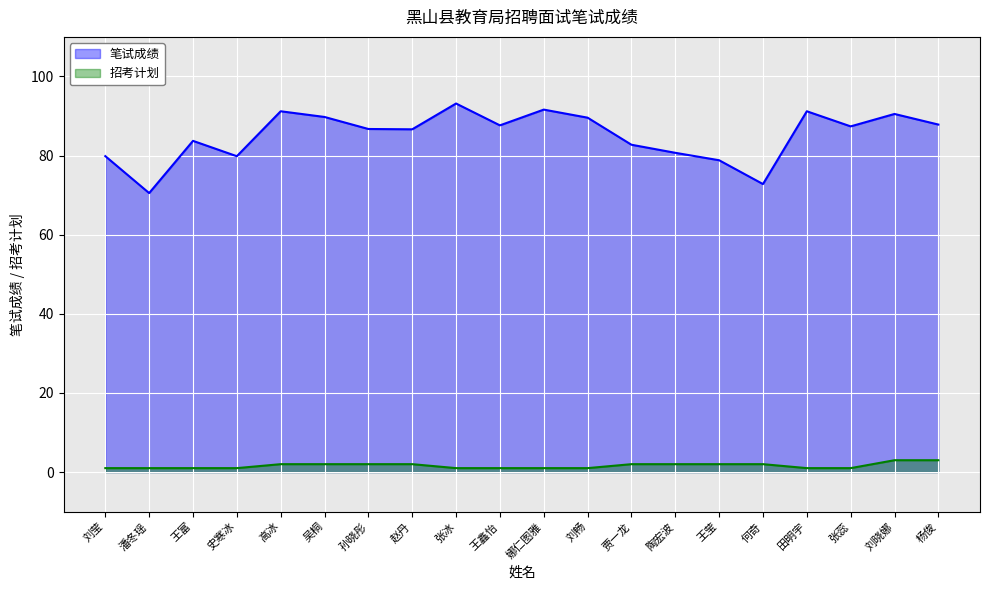

What is the spread (max minus min) of values at 杨俊?

84.8